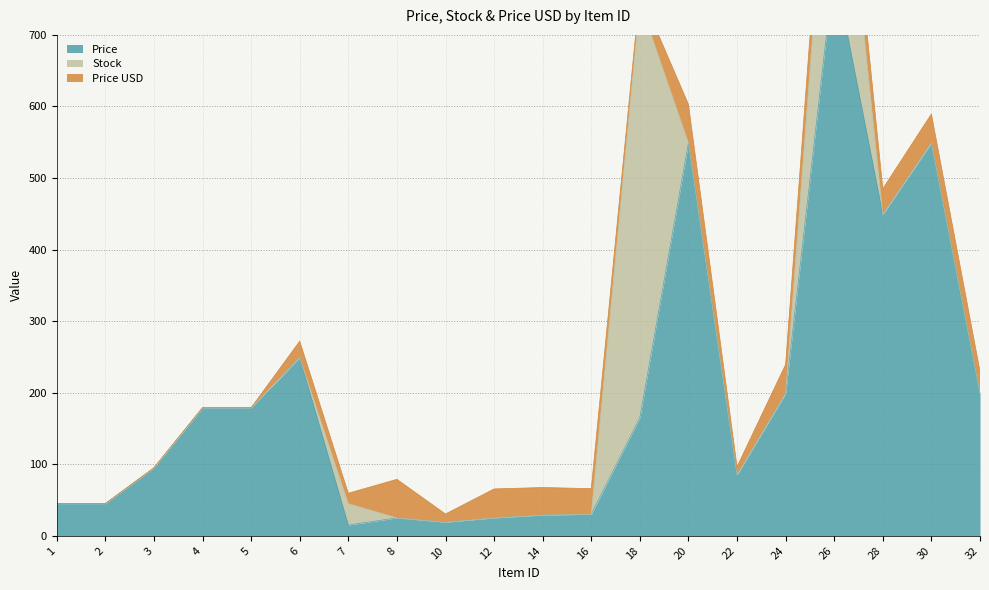

List the labels in order of Price USD value, largest first.

8, 20, 26, 12, 24, 30, 14, 16, 28, 32, 6, 7, 18, 10, 22, 1, 2, 3, 4, 5